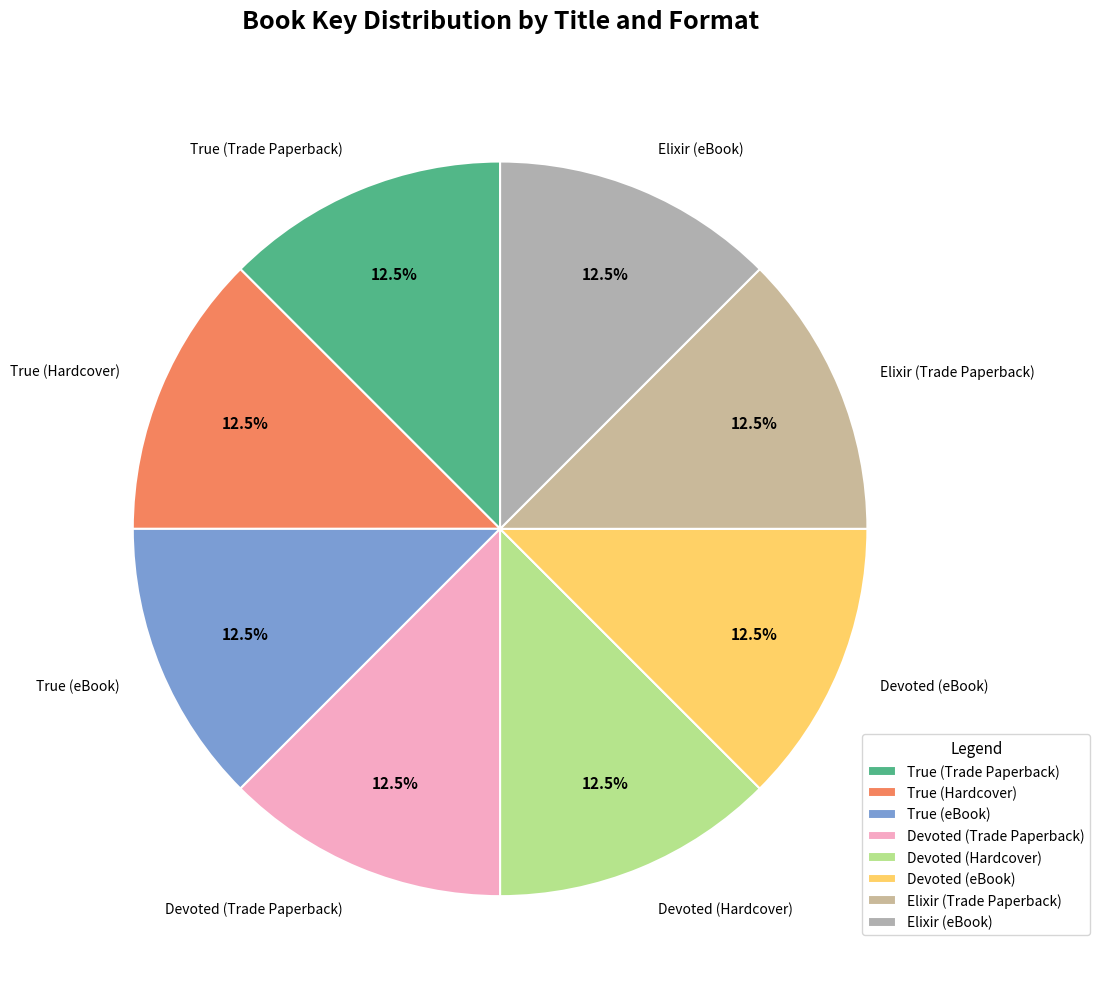

To the nearest percent, what is the average slice percentage?

12%